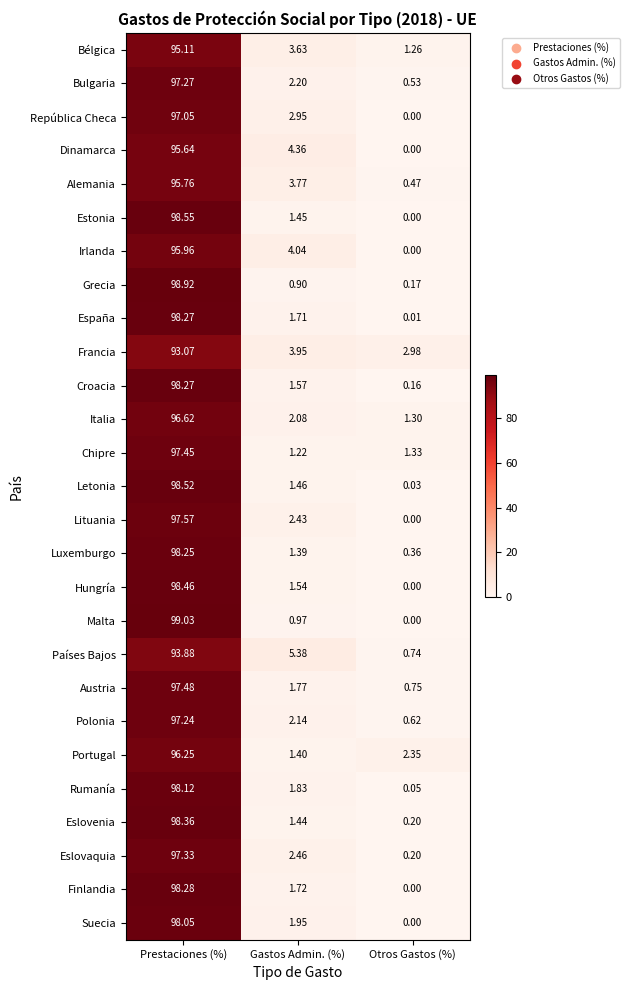

At which category is the sum across all series the highest?

Prestaciones (%)